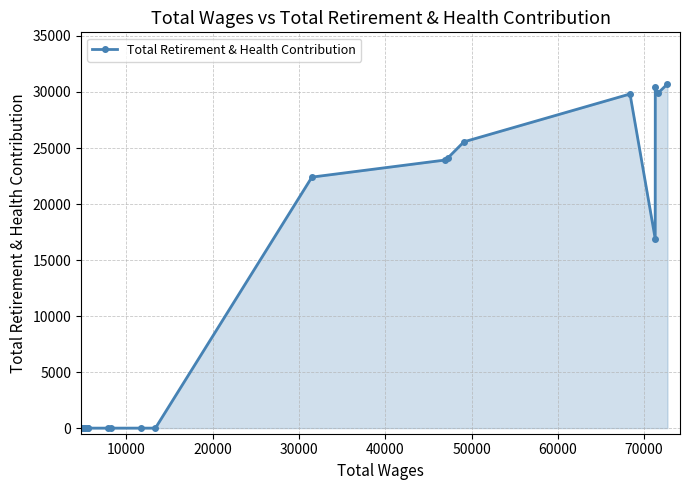

What is the greatest value displayed?

30717